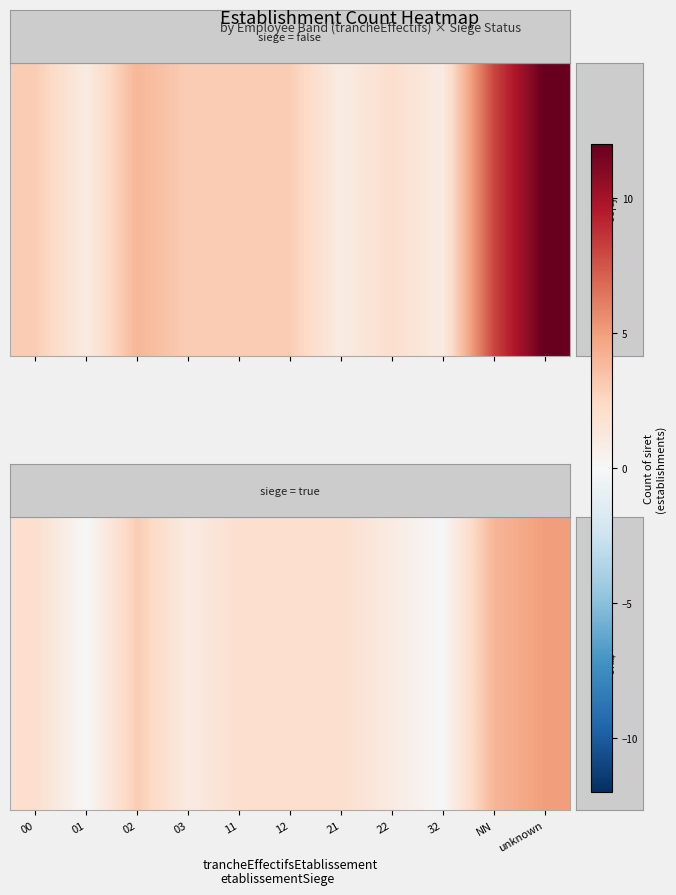

What is the ratio of the value at 22 to the value at unknown?

0.2